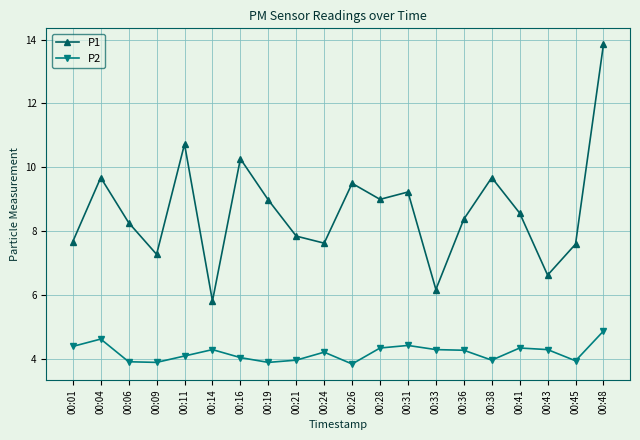

Which series has the largest range (max minus min)?

P1